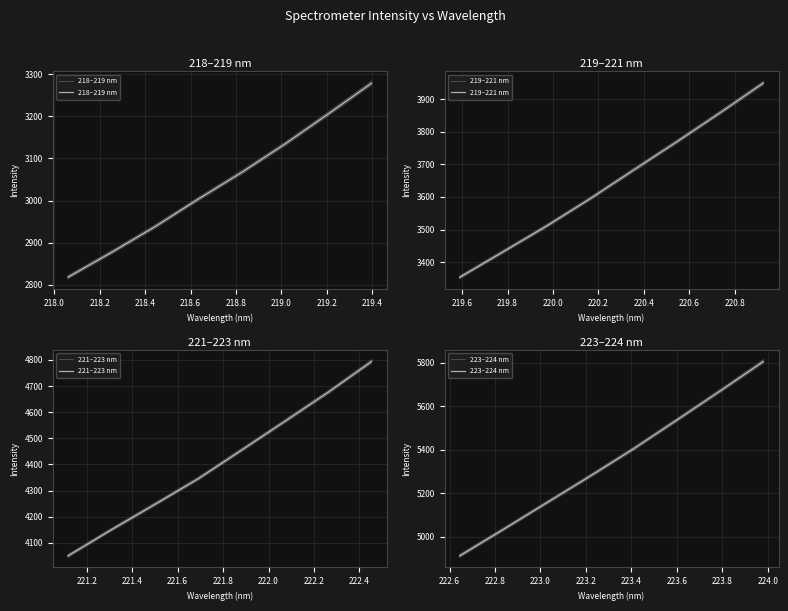

True or false: 221–223 nm has more than 0 points higher than both neighbors.

False